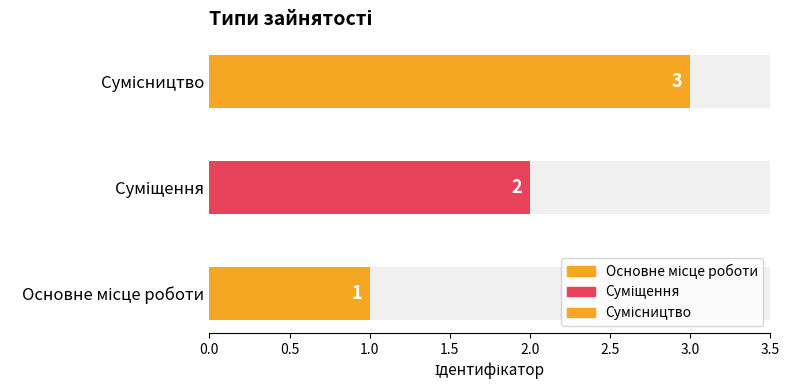

Reading right to left, transcribe all the data shown in this chart.

Сумісництво=3	Суміщення=2	Основне місце роботи=1